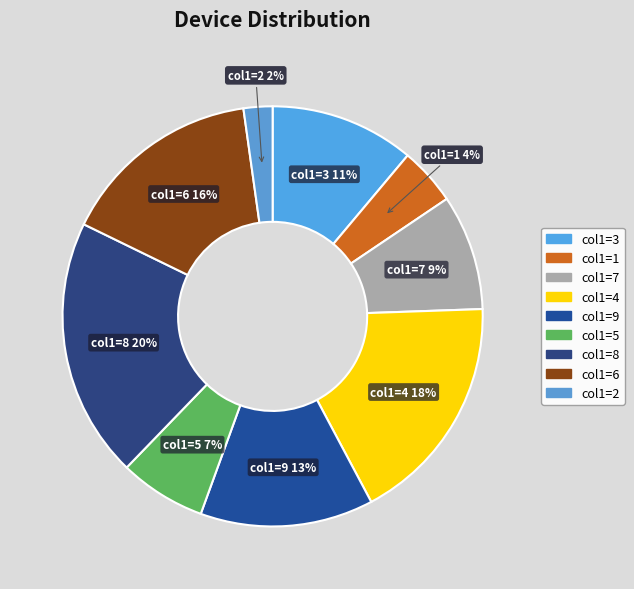

Is there any slice that represents more than half of the pie?

No